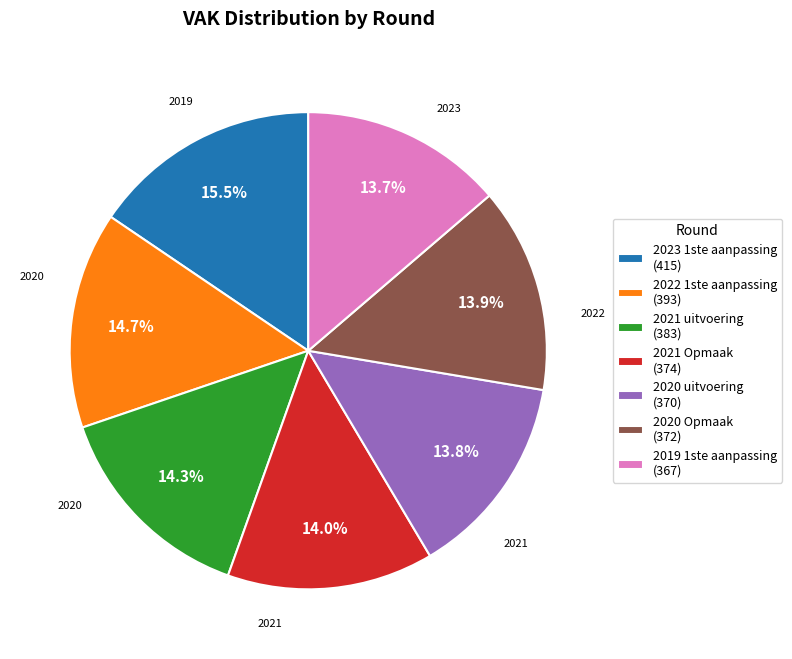

Is there any slice that represents more than half of the pie?

No